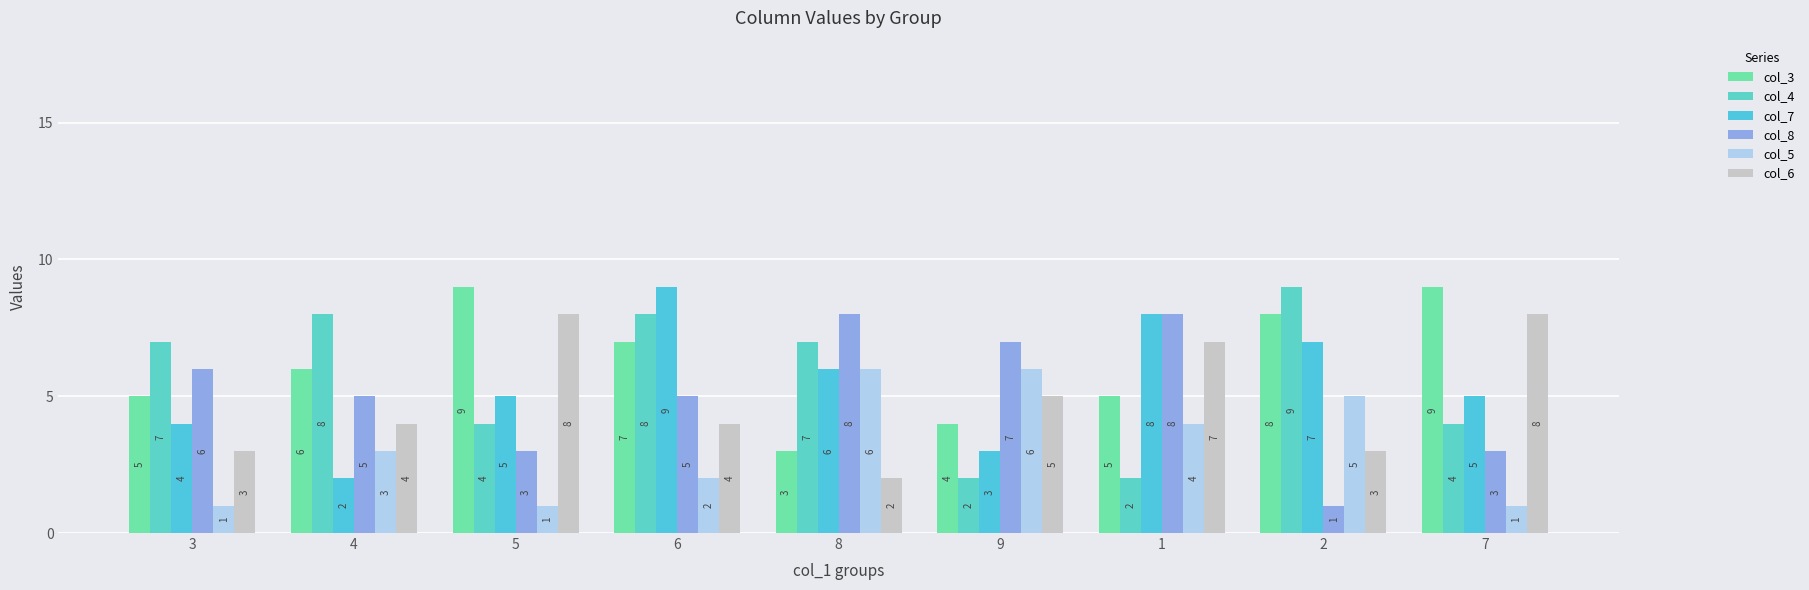

What is the total value across all series at 4?

28